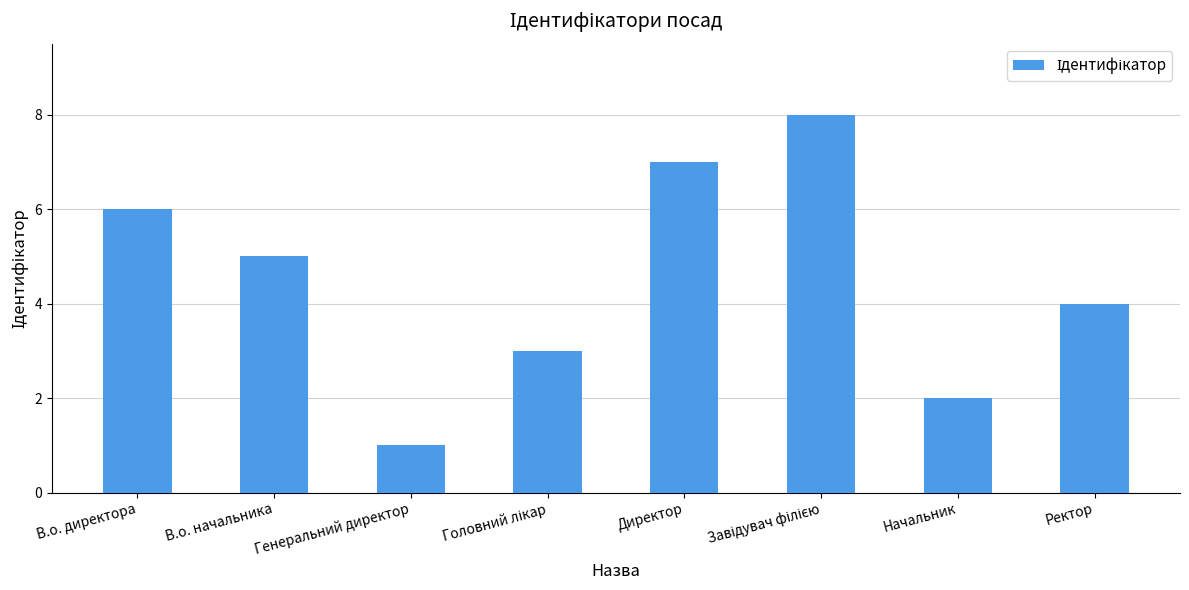

What is the sum of all values?

36